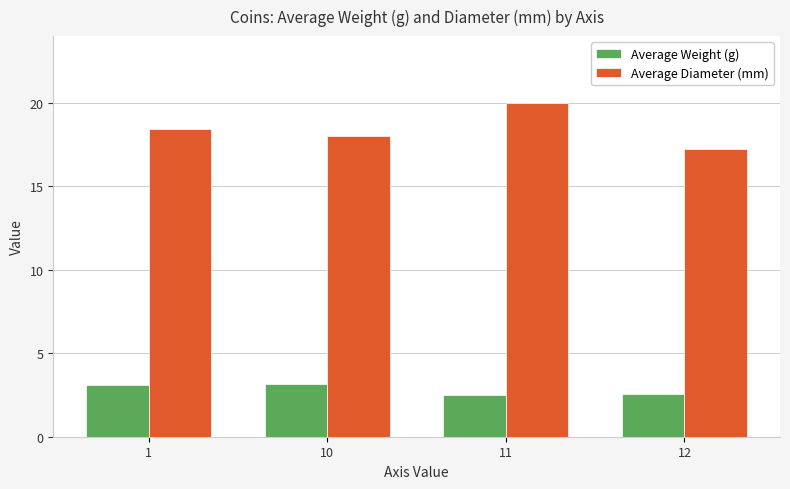

What is the highest value of the Average Weight (g) series?

3.1